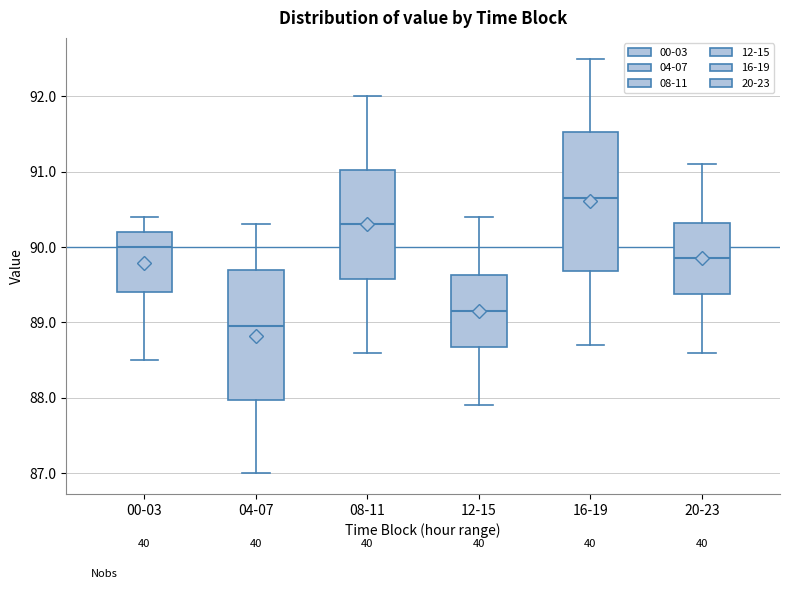

Reading left to right, read every box against the y-axis: the position of its median line, the range the box covers, and the ends of its whiskers. The values are not printed on the chart, so give them approximately, as read against the axis.

00-03: median 90.0, box 89.4 to 90.2, whiskers 88.5 to 90.4
04-07: median 89.0, box 88.0 to 89.7, whiskers 87.0 to 90.3
08-11: median 90.3, box 89.6 to 91.0, whiskers 88.6 to 92.0
12-15: median 89.2, box 88.7 to 89.6, whiskers 87.9 to 90.4
16-19: median 90.7, box 89.7 to 91.5, whiskers 88.7 to 92.5
20-23: median 89.9, box 89.4 to 90.3, whiskers 88.6 to 91.1